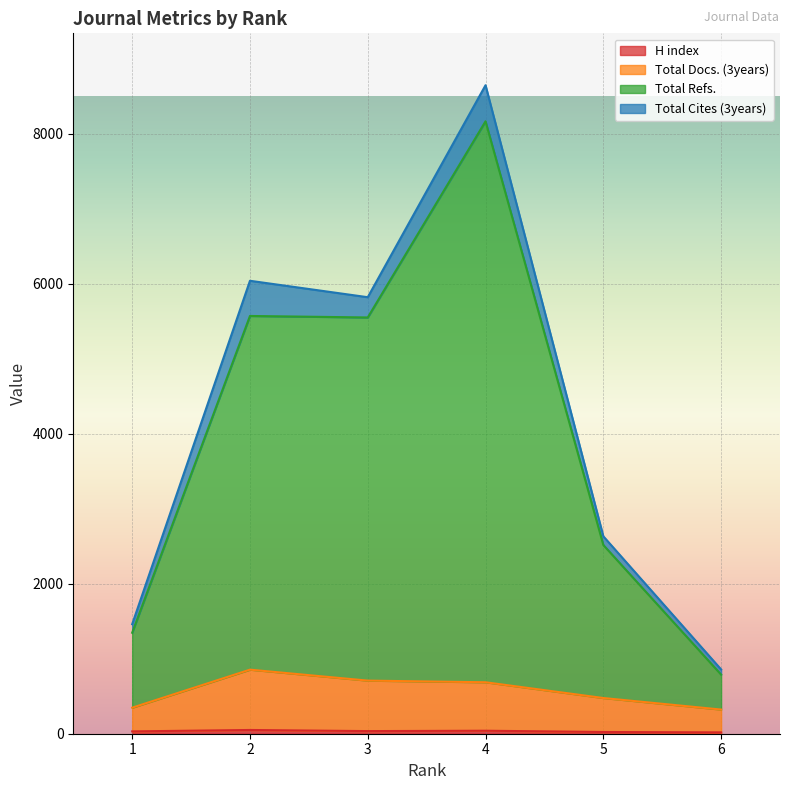

Between 3 and 6, which series saw the biggest shift?

Total Refs.